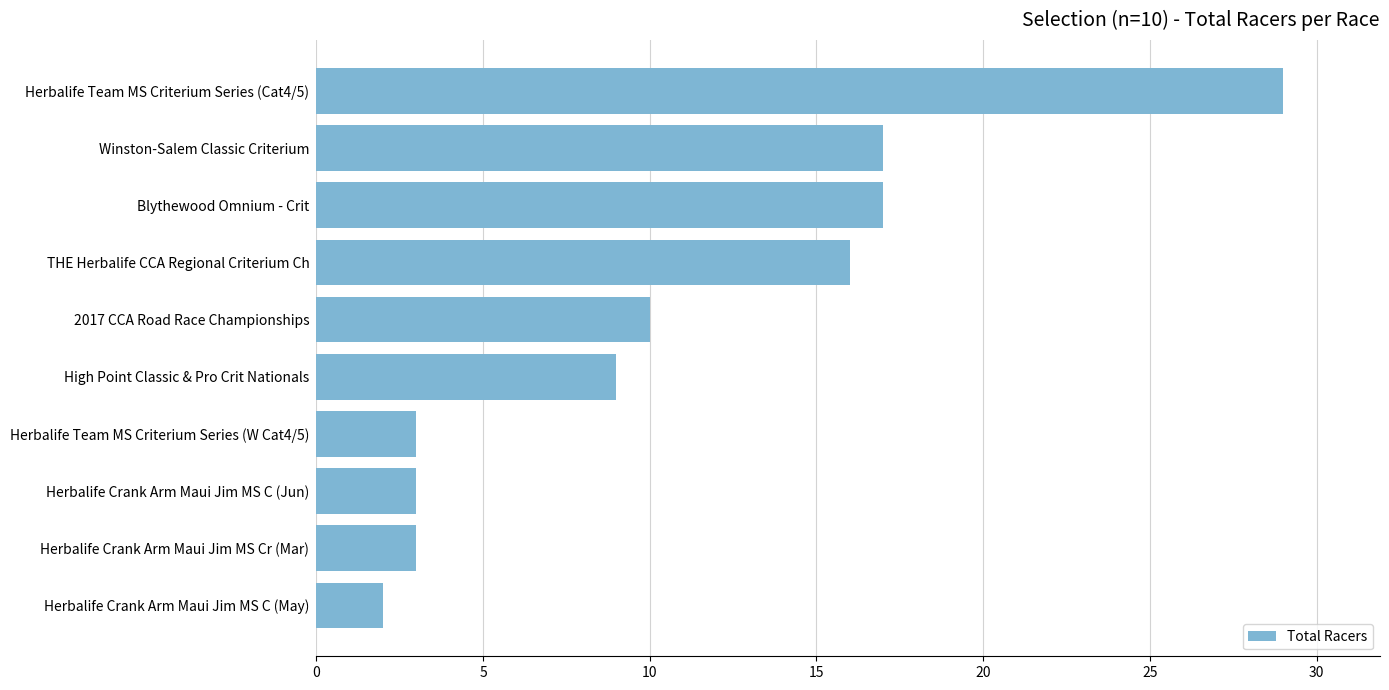

Which label corresponds to the smallest value in the chart?

Herbalife Crank Arm Maui Jim MS C (May)